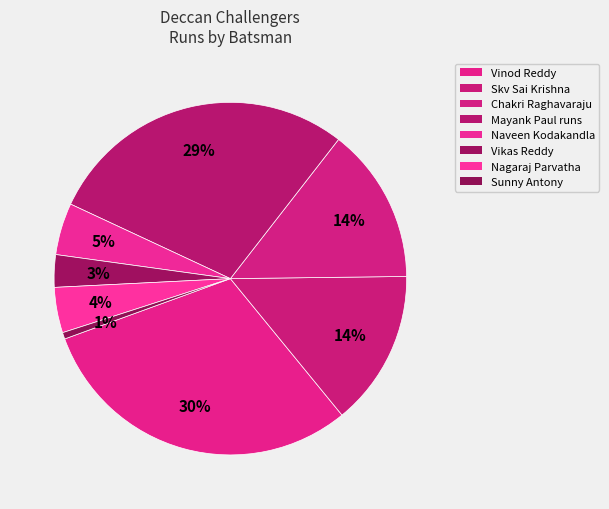

What percentage do Skv Sai Krishna and Sunny Antony together represent?

14.9%